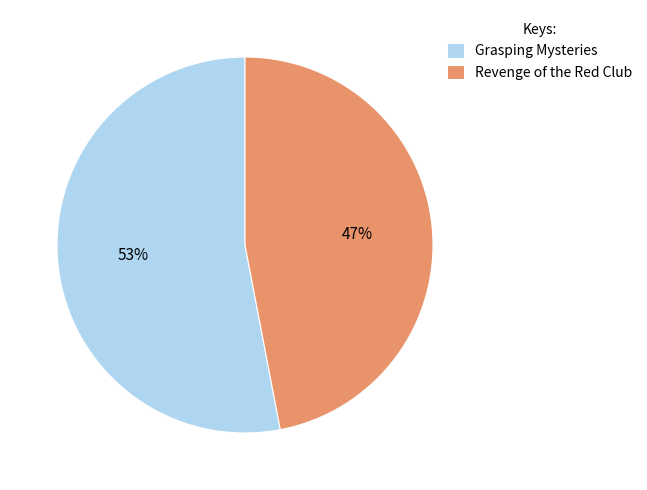

To the nearest percent, what portion does Revenge of the Red Club represent?

47%